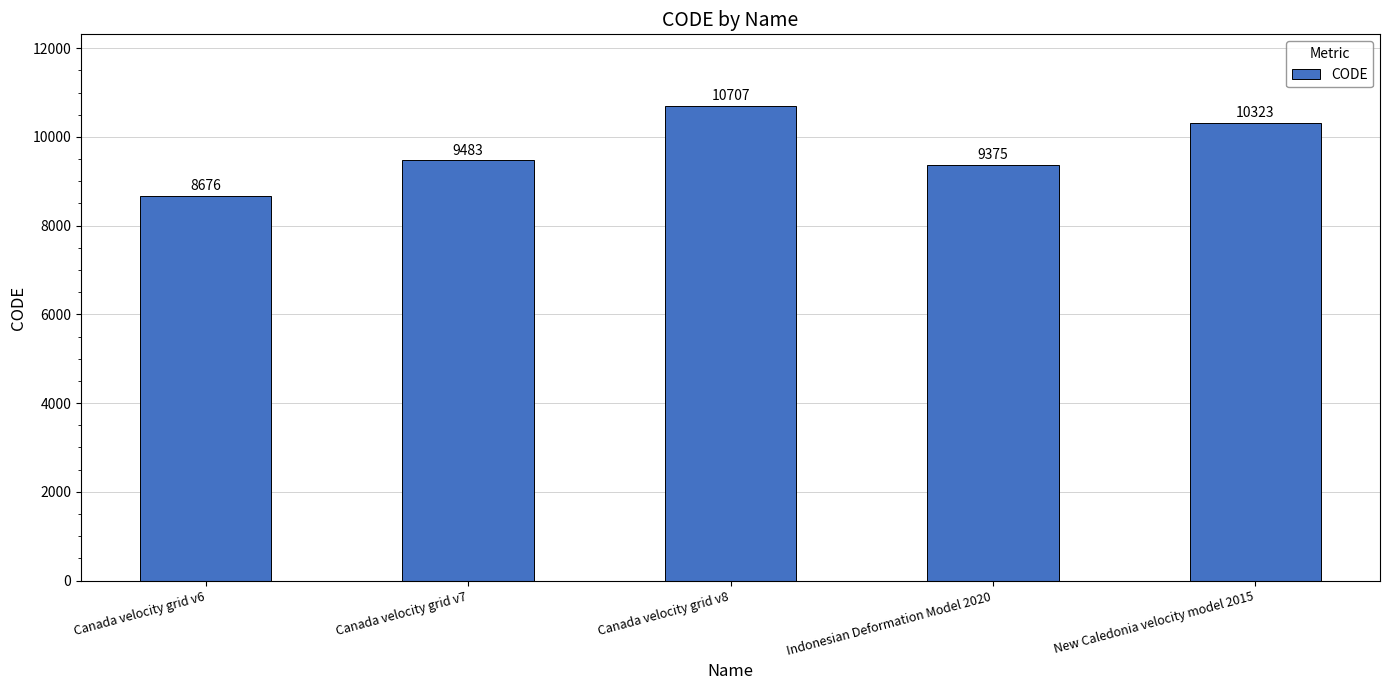

What is the average value?

9713